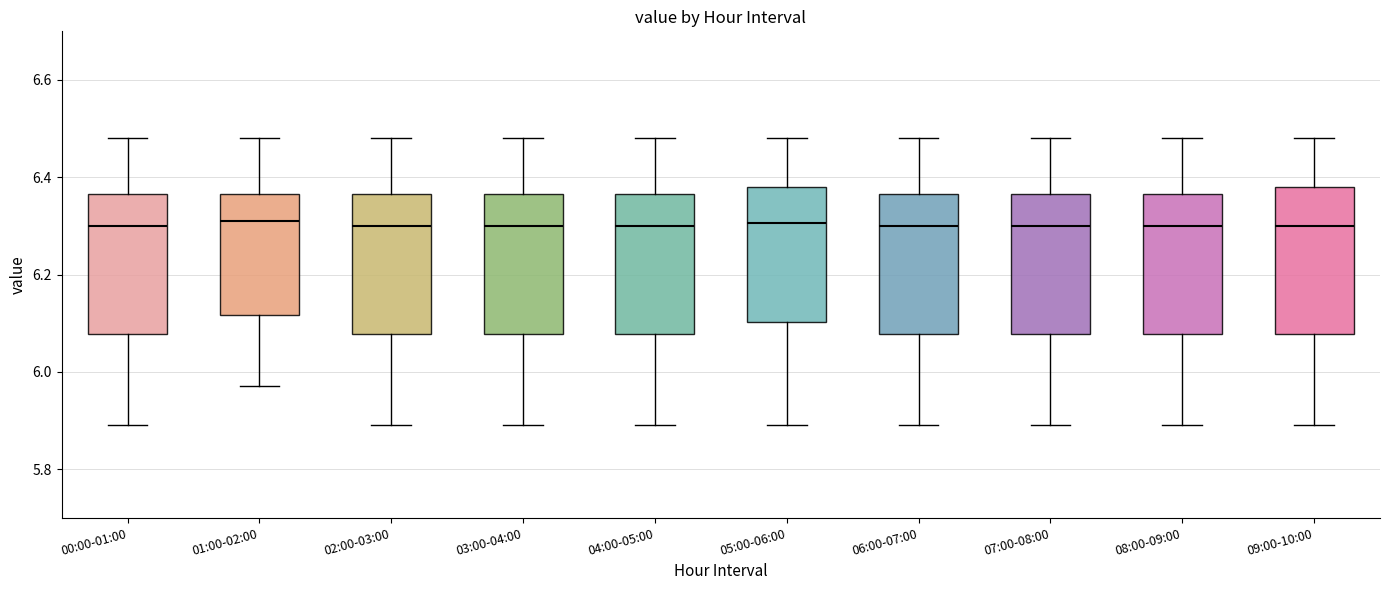

Where does the lower whisker of the box for 09:00-10:00 end on the y-axis? The values are not printed on the chart, so give them approximately, as read against the axis.

5.90